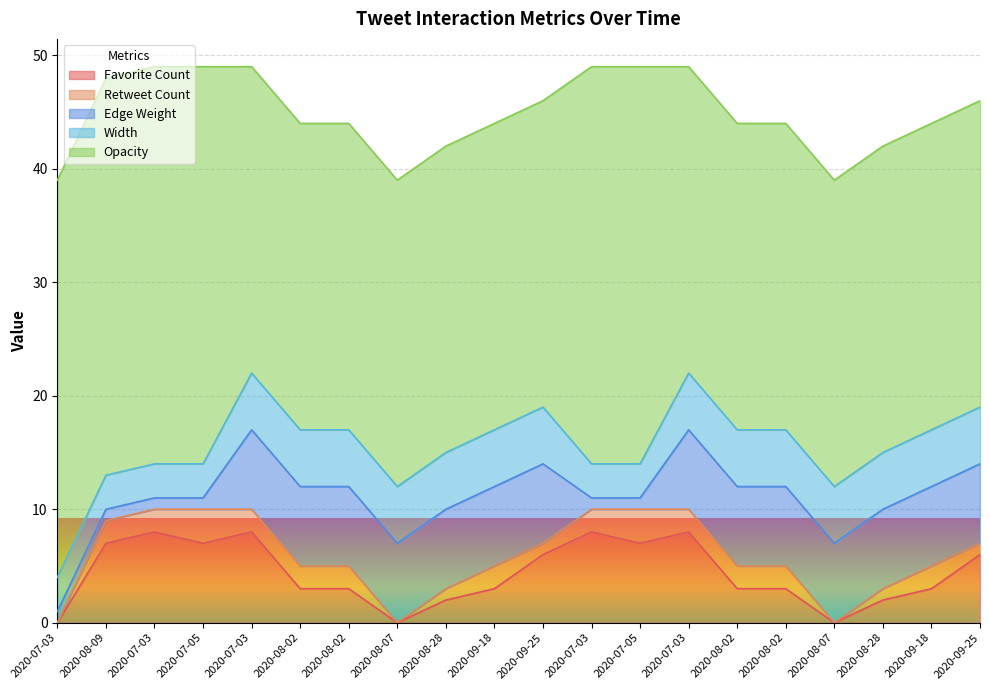

What are all the series names shown in the legend?

Favorite Count, Retweet Count, Edge Weight, Width, Opacity